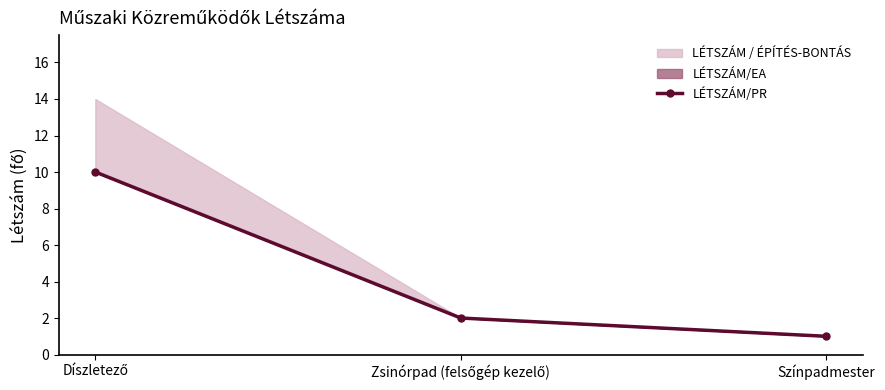

The value at Színpadmester is 2. True or false?

False